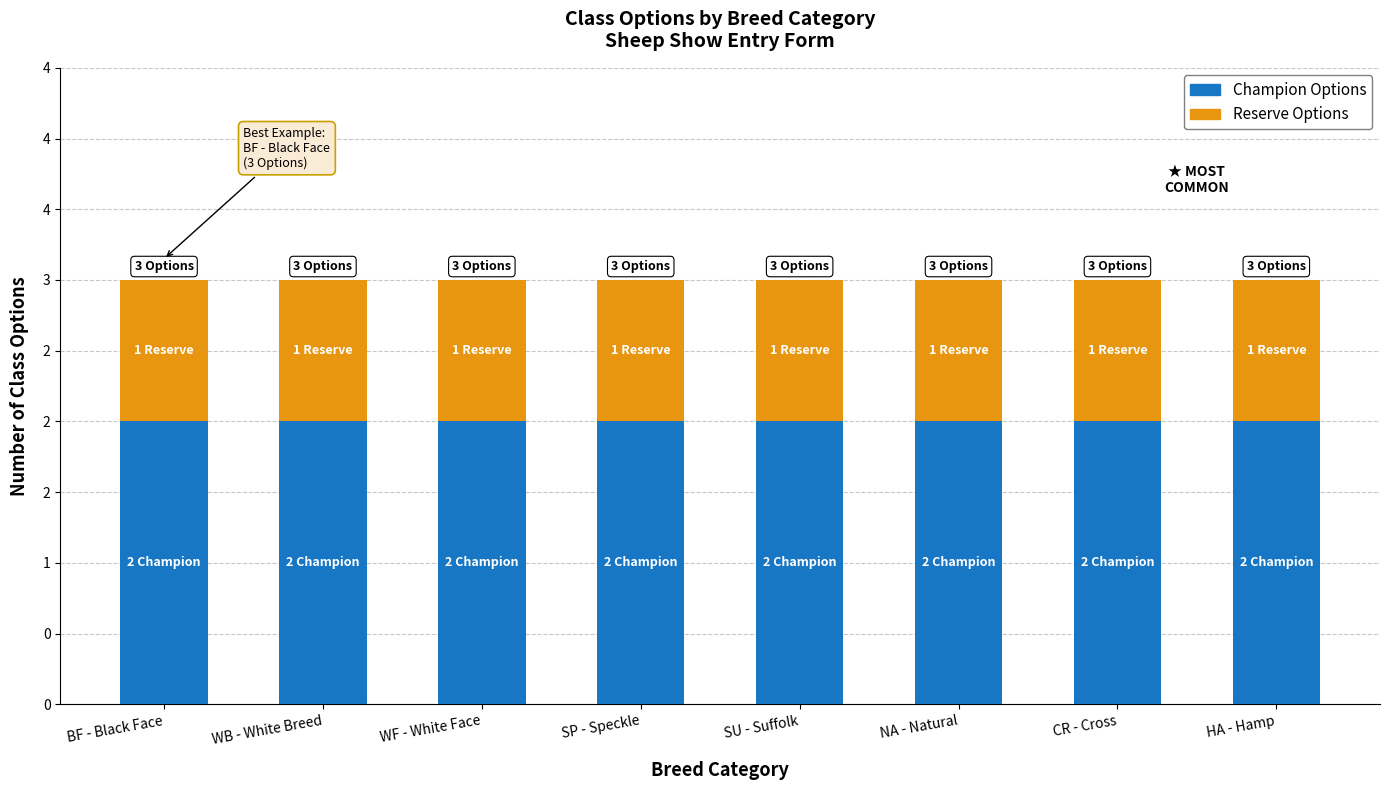

What is the label of the 8th bar from the left?

HA - Hamp